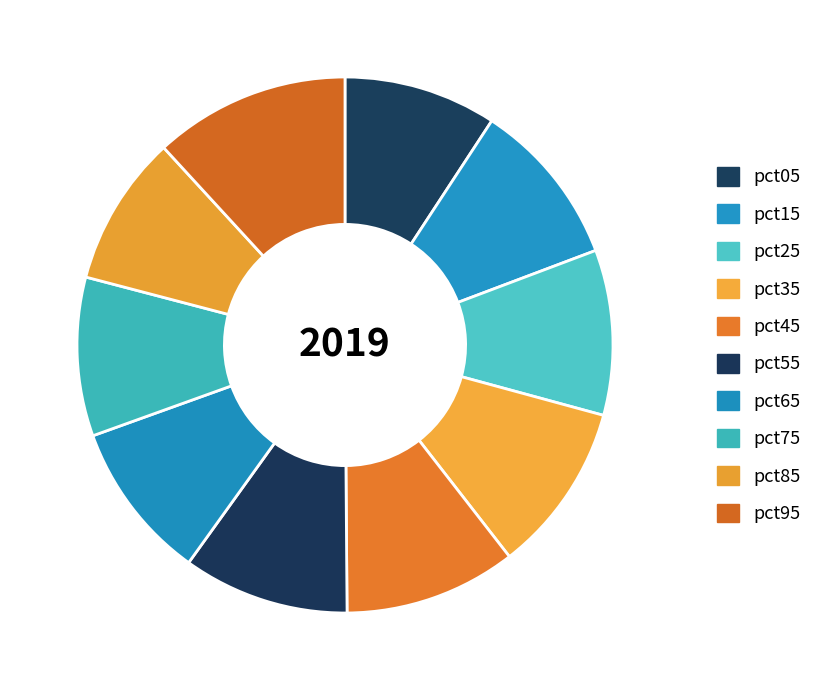

How much of the chart is everything except pct65?

90.4%